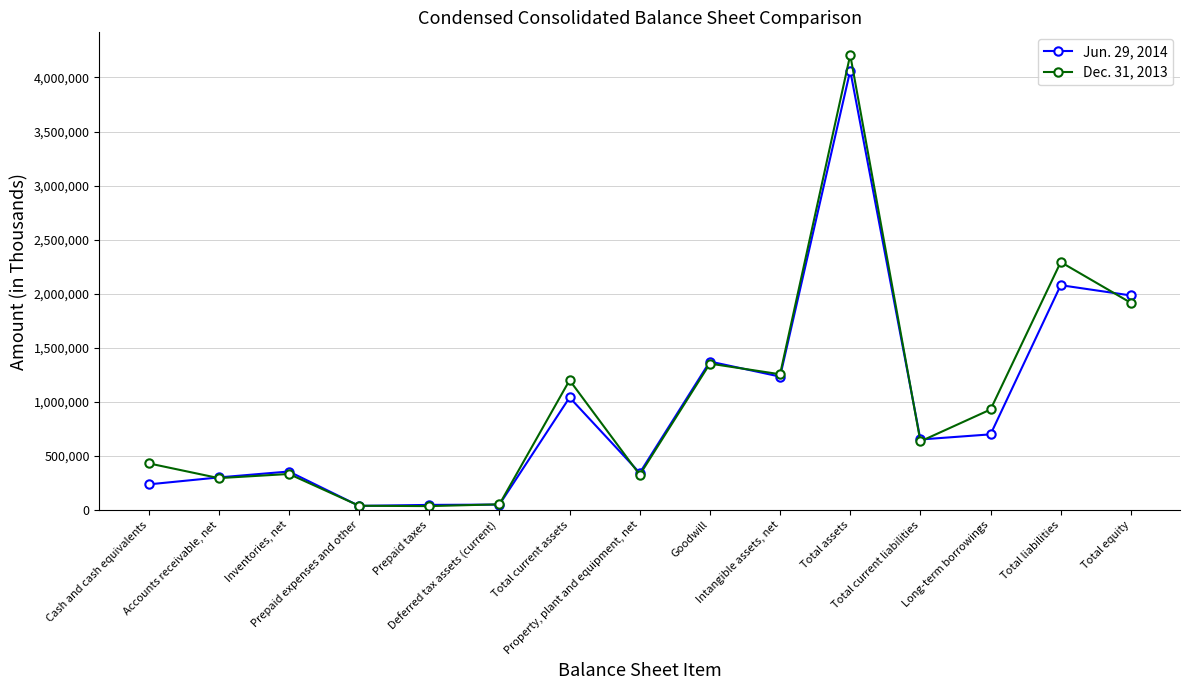

At Total current assets, list the series in order from largest to smallest.

Dec. 31, 2013, Jun. 29, 2014